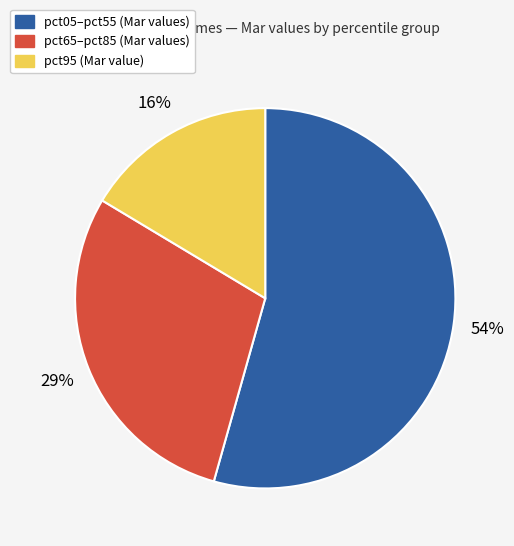

To the nearest percent, what is the difference between the largest and smallest slice percentages?

38%